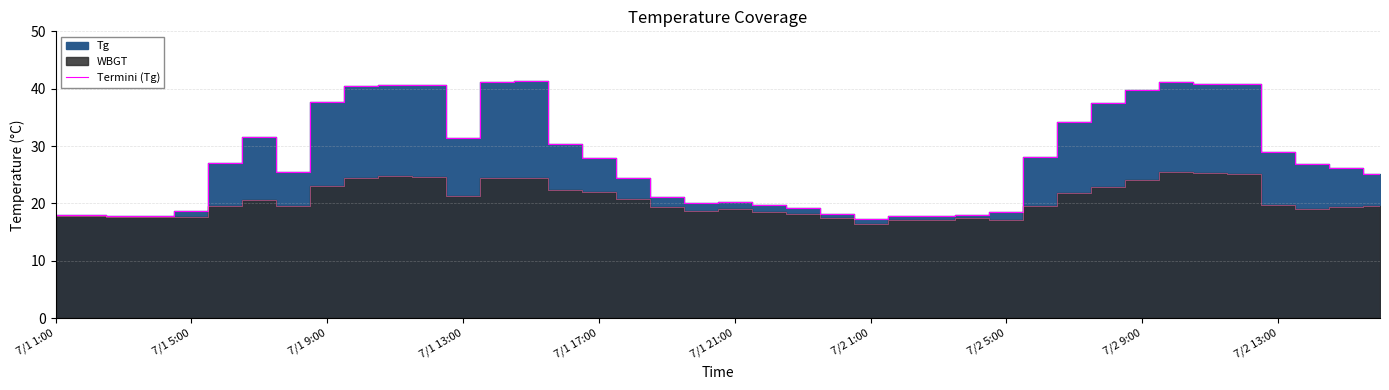

Reading left to right, what are all the values shown in this chart?

17.9	17.9	17.8	17.8	18.6	27.0	31.6	25.4	37.7	40.5	40.6	40.6	31.4	41.2	41.3	30.3	27.9	24.5	21.2	20.0	20.2	19.7	19.2	18.2	17.3	17.8	17.8	18.0	18.5	28.1	34.2	37.5	39.8	41.2	40.8	40.9	29.0	26.9	26.2	25.1